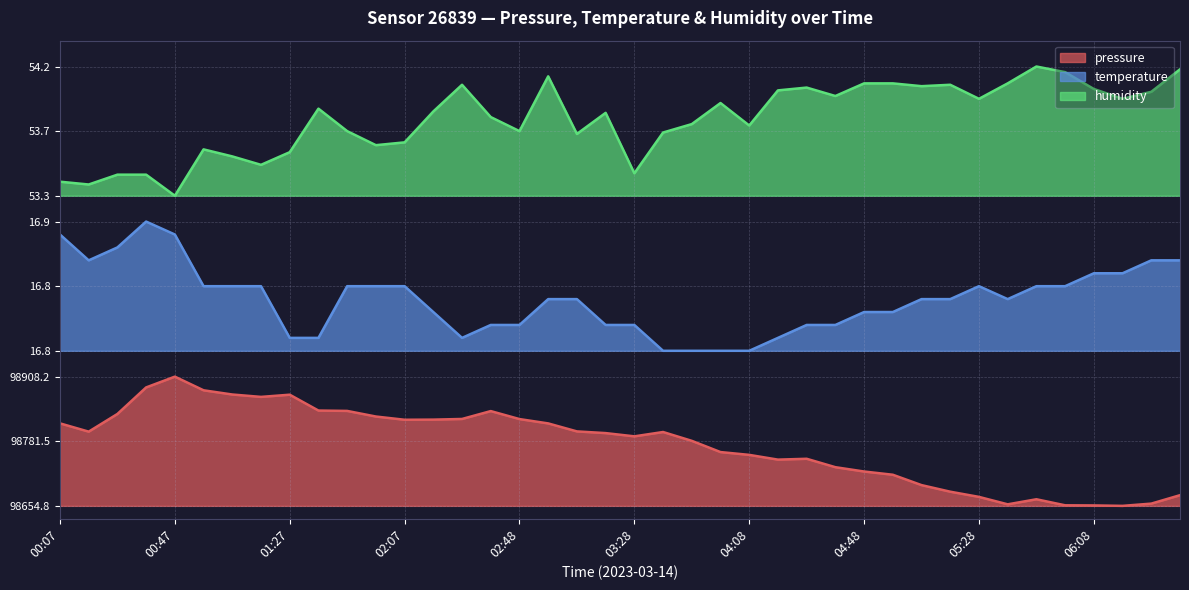

What is the total value across all series at 02:48?

5.0